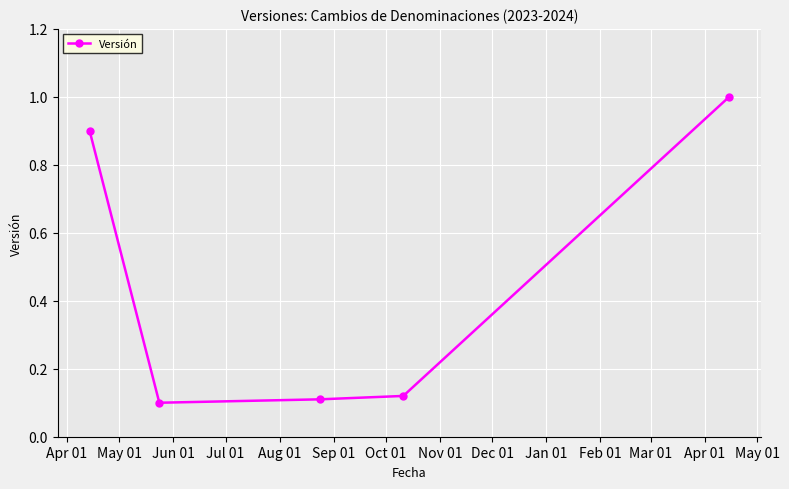

What is the maximum value shown in the chart?

1.0